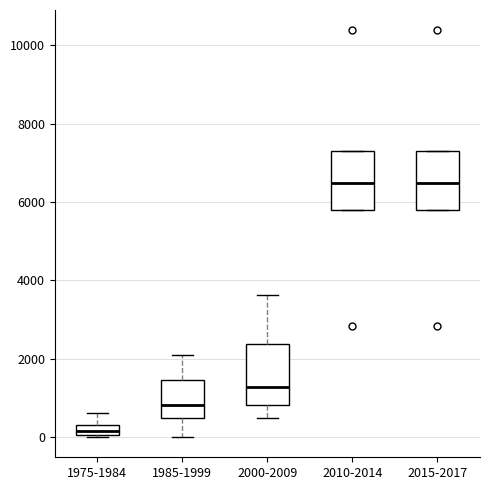

Where does the median line of the box for 2010-2014 sit on the y-axis? The values are not printed on the chart, so give them approximately, as read against the axis.

6400